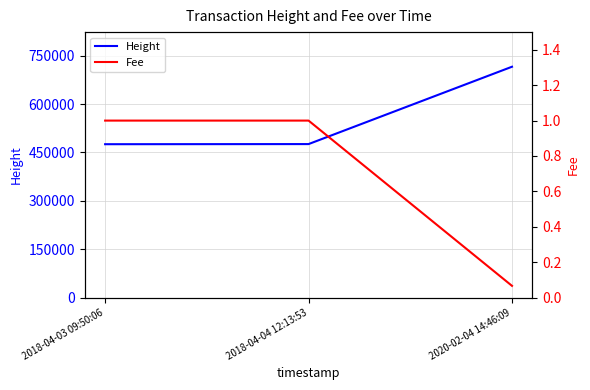

What is the label of the 3rd point from the right?

2018-04-03 09:50:06